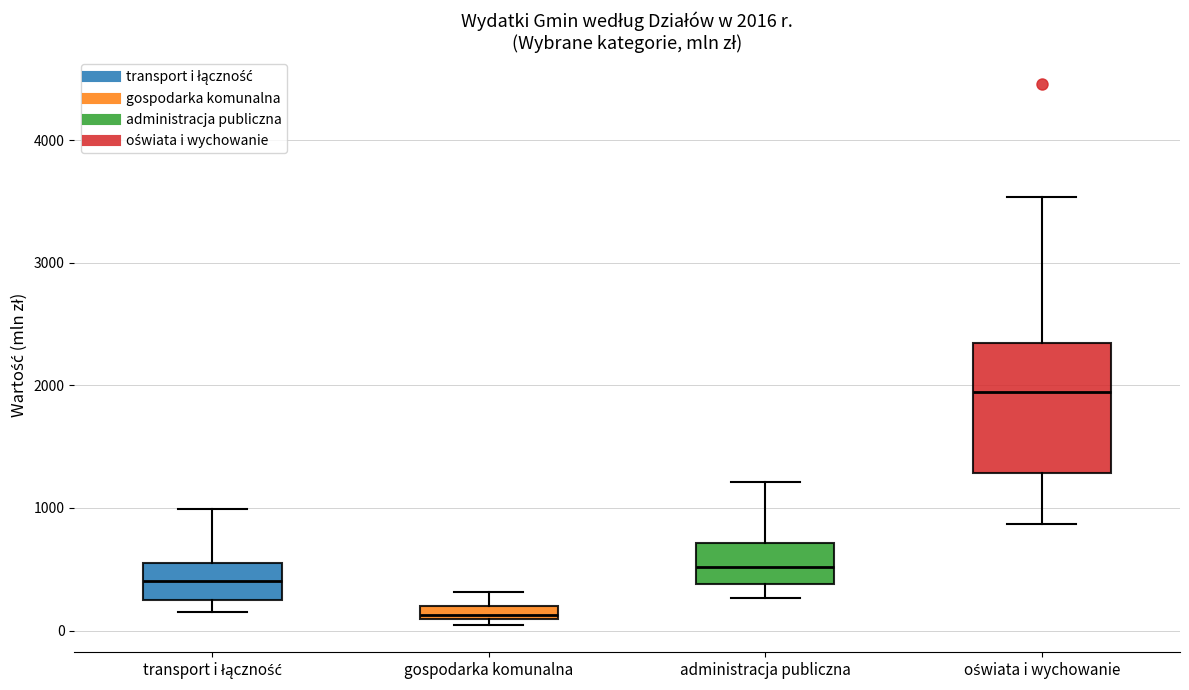

Which box is the tallest, from its lower edge to its upper edge?

oświata i wychowanie